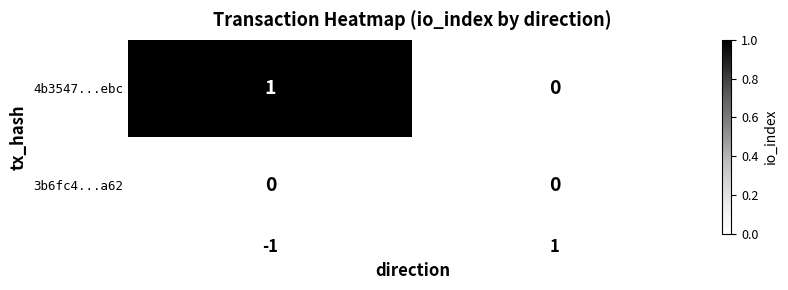

List the series in order of their peak value, lowest first.

3b6fc4...a62, 4b3547...ebc